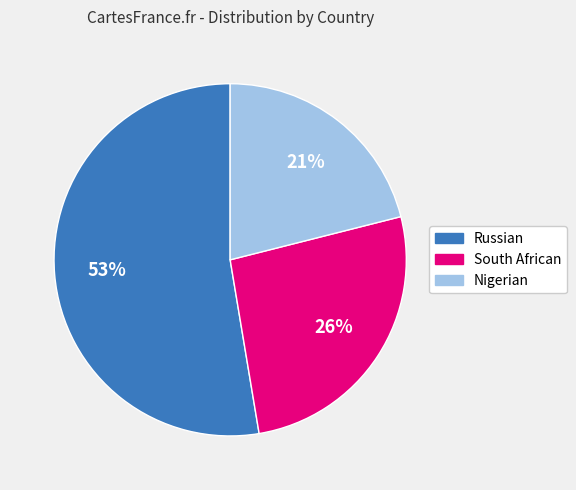

Is South African the majority of the pie?

No